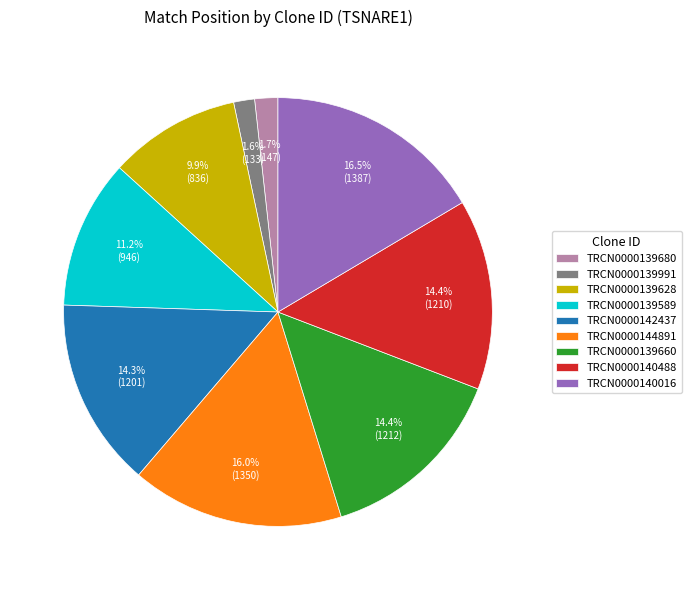

To the nearest percent, what is the average slice percentage?

11%